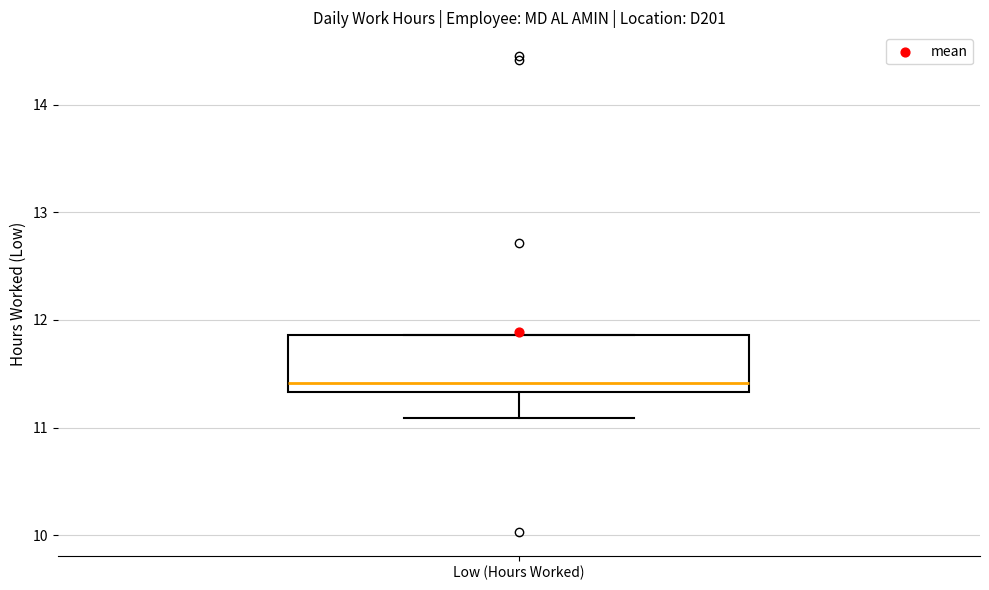

Where does the lower whisker of the box for Low (Hours Worked) end on the y-axis? The values are not printed on the chart, so give them approximately, as read against the axis.

11.1